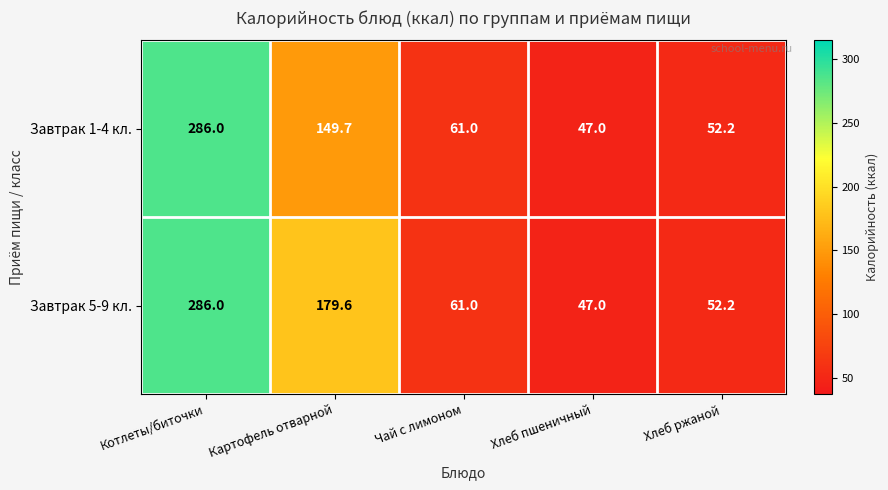

At which label is Завтрак 5-9 кл. closest to 166?

Картофель отварной